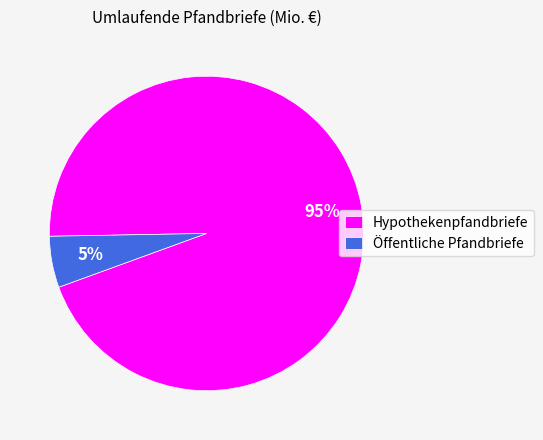

Is there a majority slice in this chart?

Yes